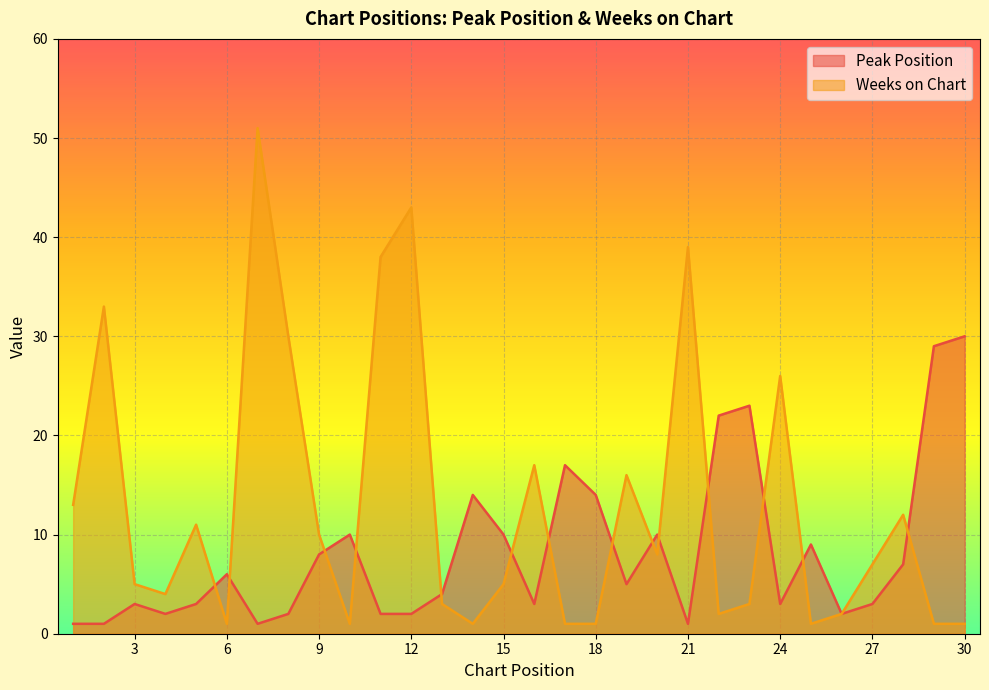

How many interior local valleys does the Weeks on Chart series have?

7